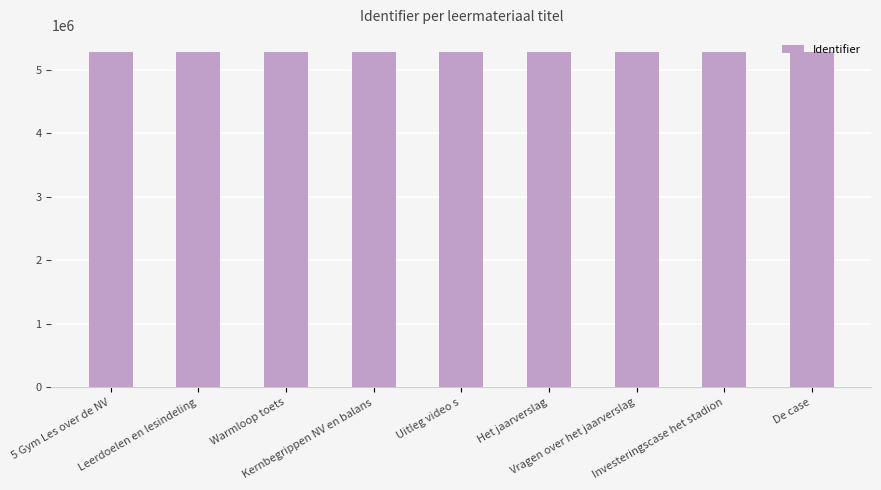

What is the average value?

5288507